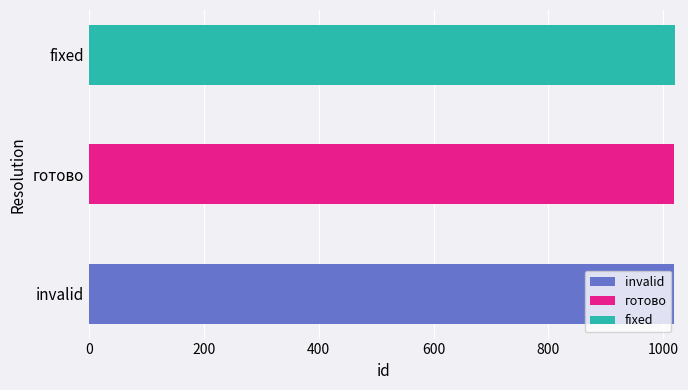

Reading left to right, what are all the values shown in this chart?

1018	1019	1020